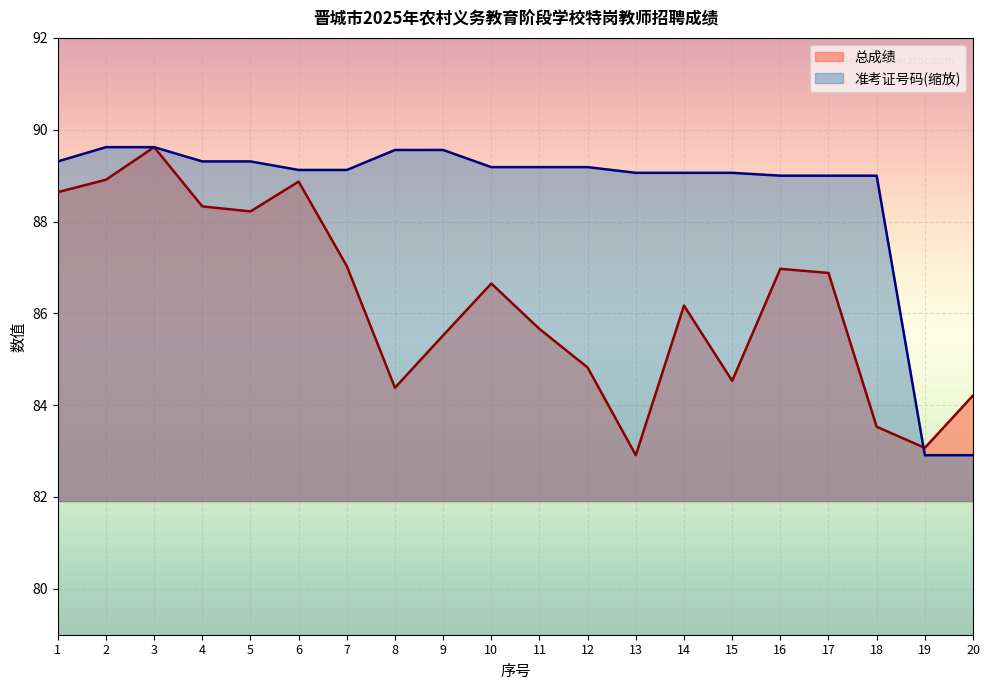

The 总成绩 series shows 88.9 at 6. True or false?

True